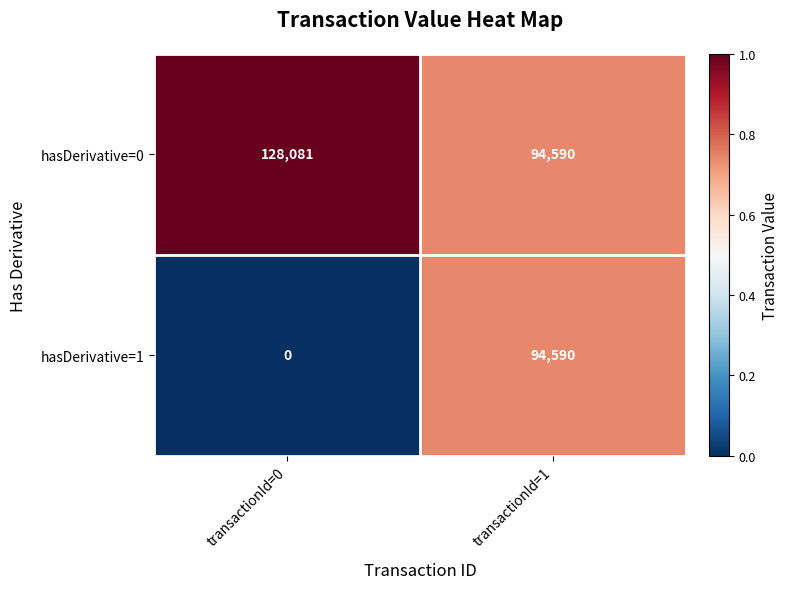

The value of hasDerivative=1 at transactionId=0 is 0. True or false?

True